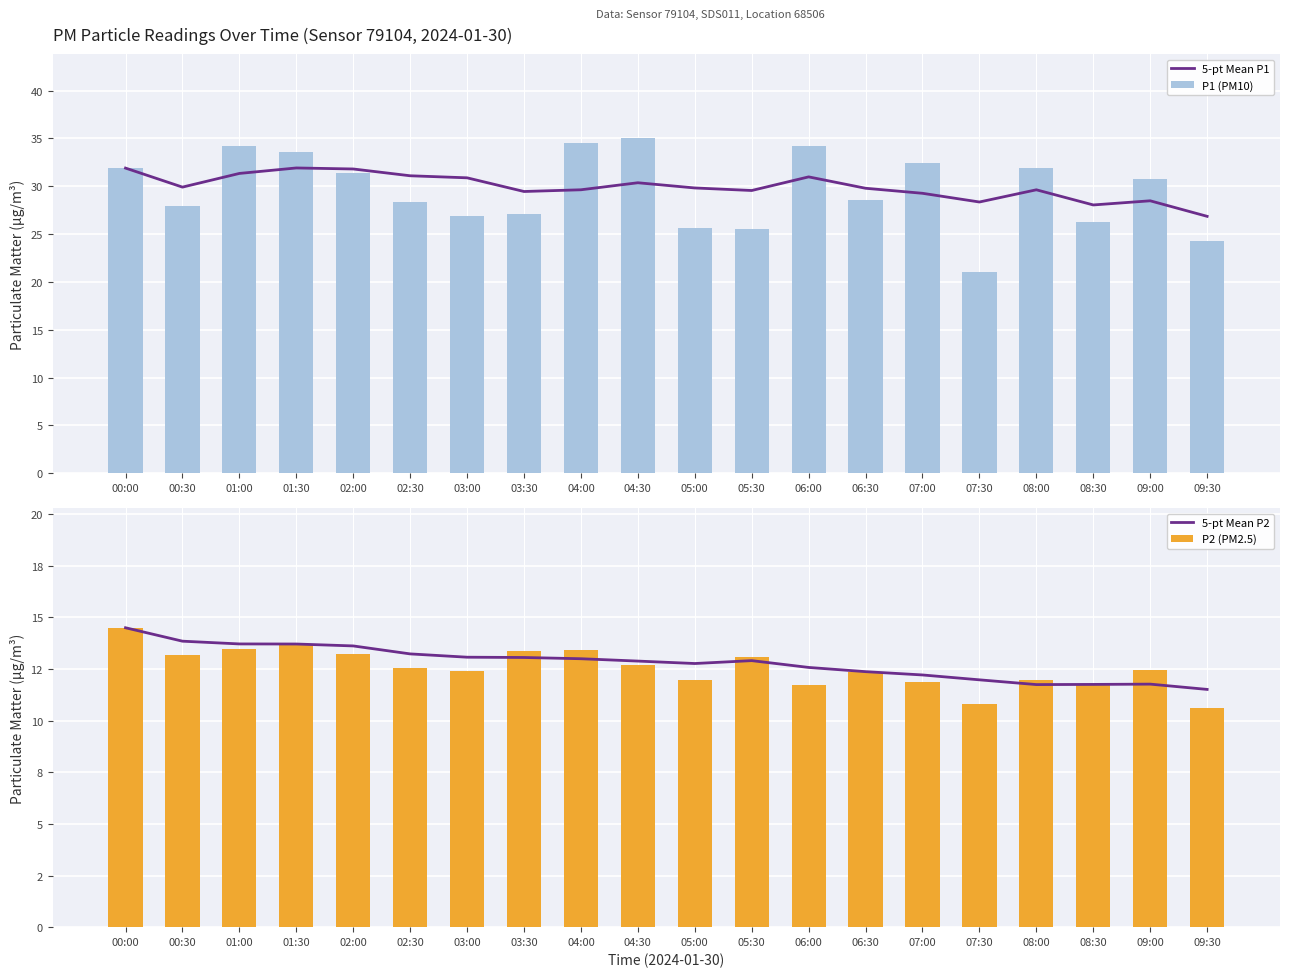

What is the difference between the 5-pt Mean P2 values at 03:30 and 02:00?

0.6